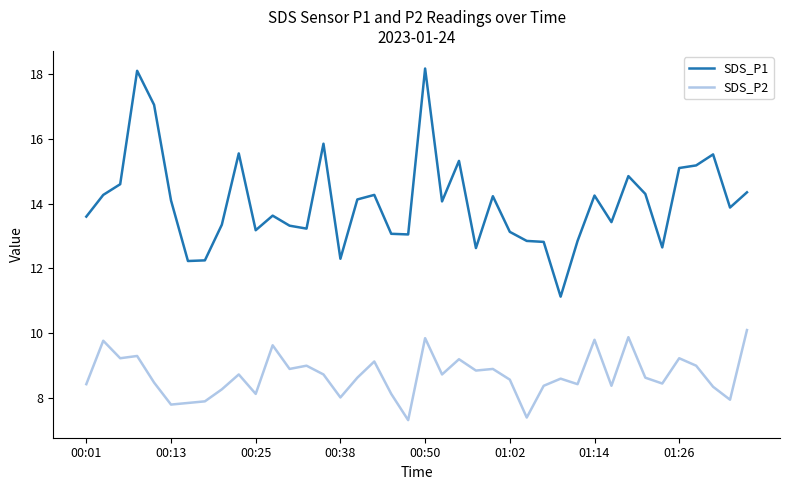

Which series has the largest range (max minus min)?

SDS_P1